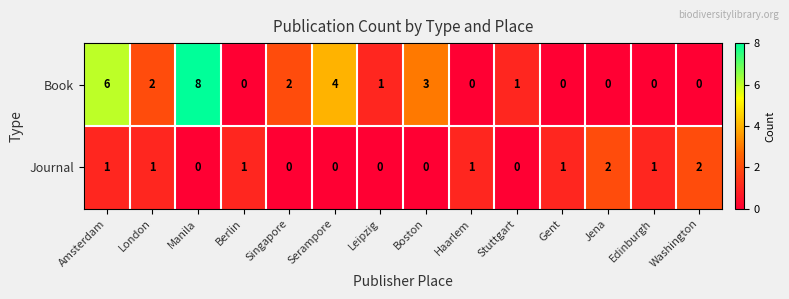

What is the sum of the Book values at London and Leipzig?

3